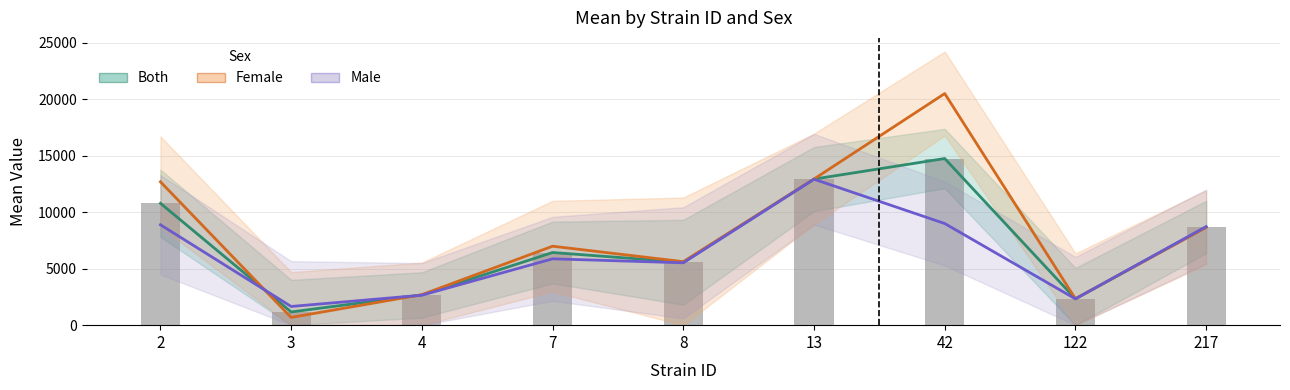

Which series has the largest total across all categories?

female (mean)